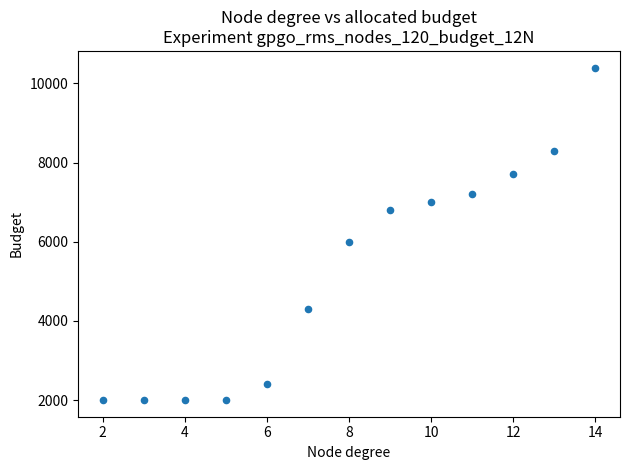

What is the range of X values (max minus min)?

12